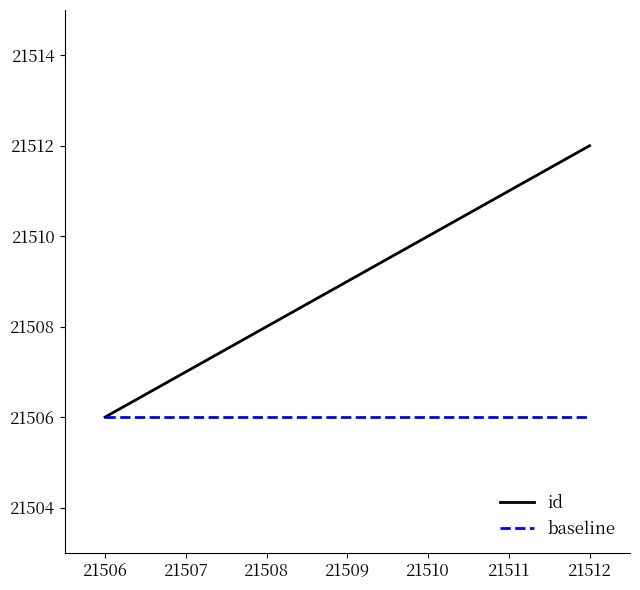

List the labels in order of id value, largest first.

21512, 21511, 21510, 21509, 21508, 21507, 21506